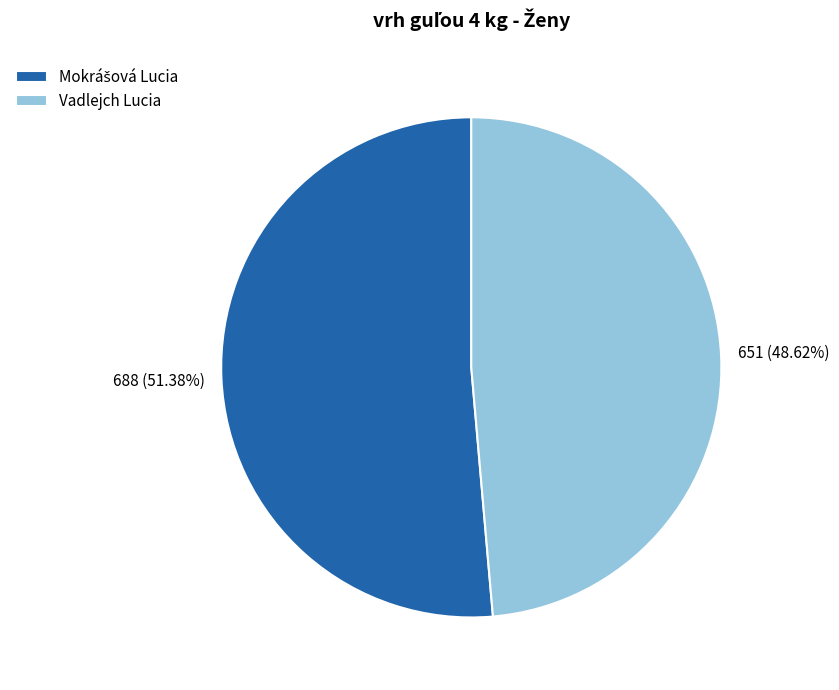

Is Vadlejch Lucia the majority of the pie?

No